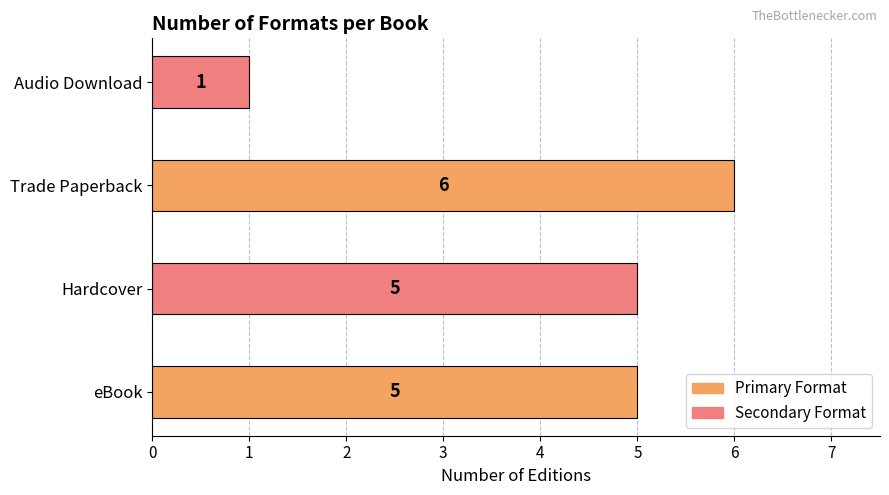

Is it true that the value at Trade Paperback is 6?

True